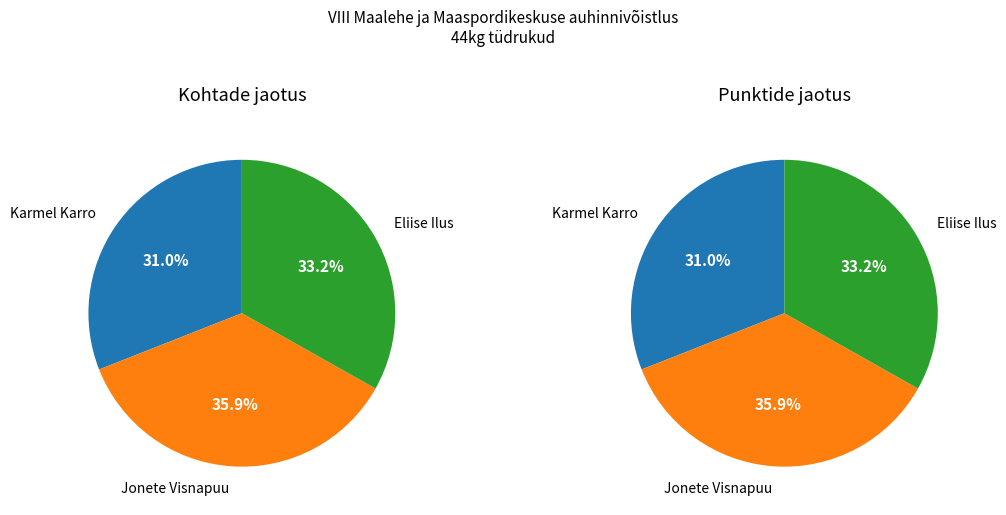

What is the smallest slice in the pie chart?

Karmel Karro